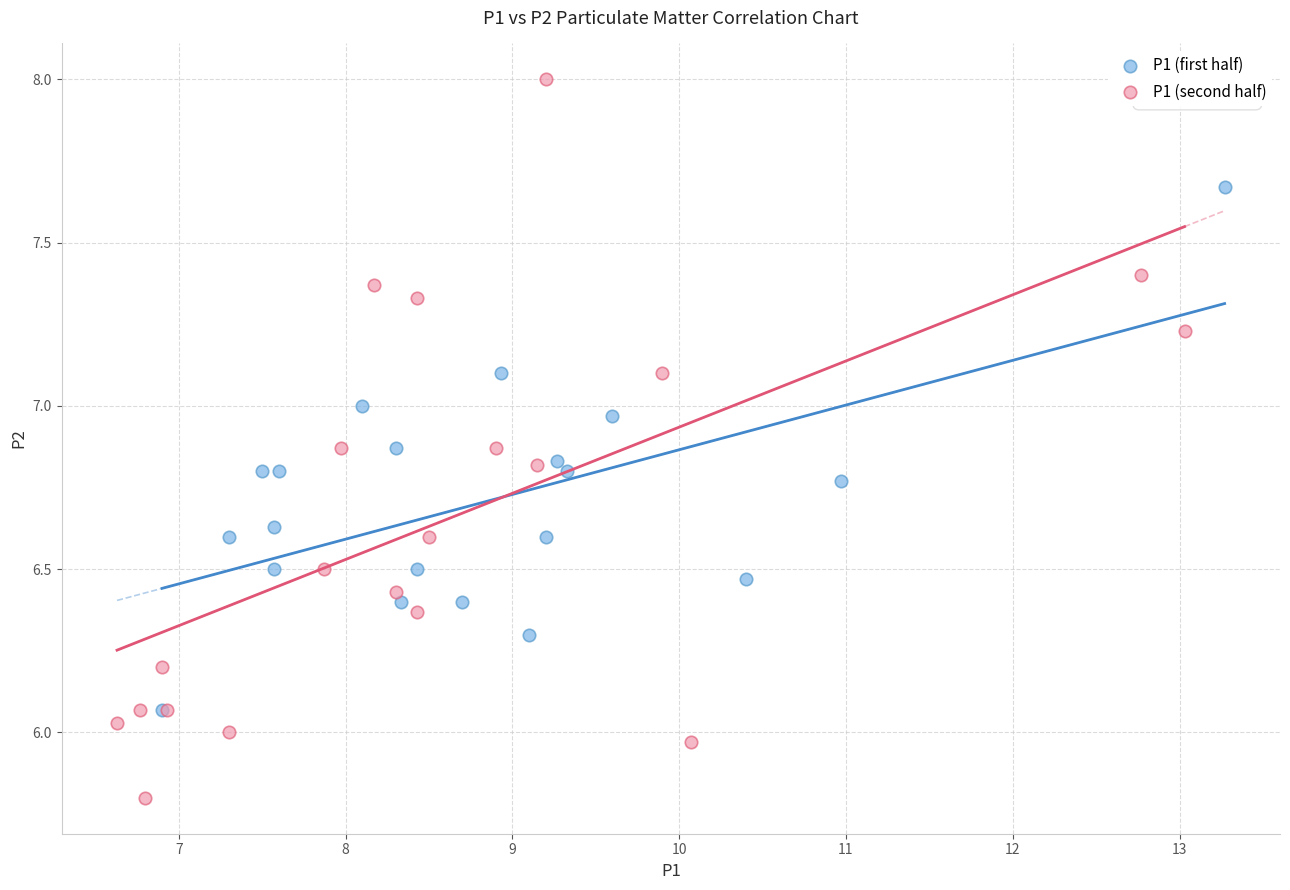

Which series has the largest Y range (max minus min)?

P1 (second half)